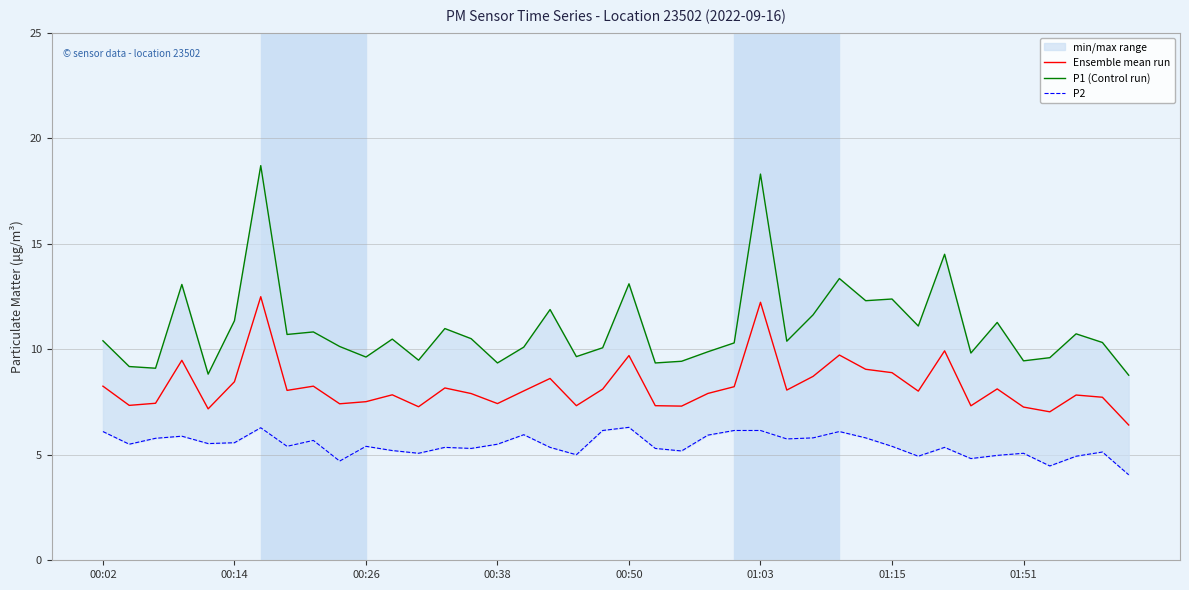

The Ensemble mean run series shows 14.2 at 00:14. True or false?

False